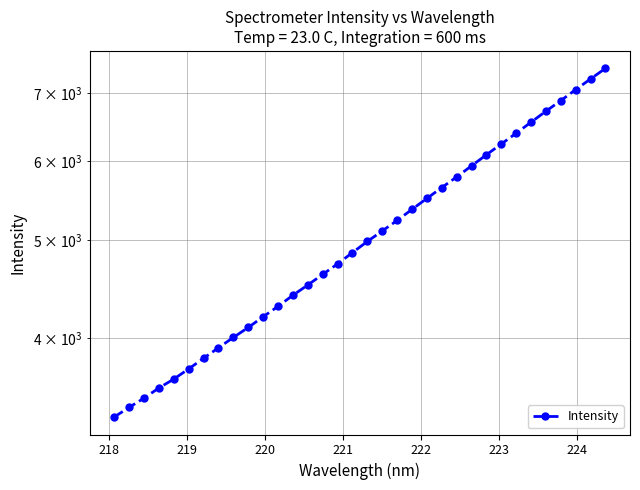

True or false: the data has more than 0 interior local peaks.

False